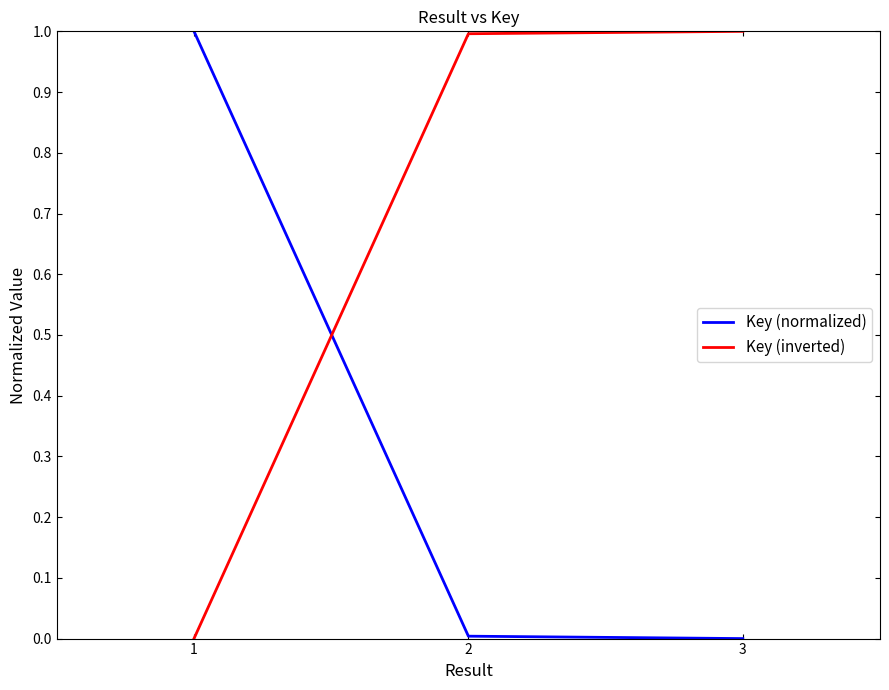

What is the difference between the highest and lowest values at 1?

1.0